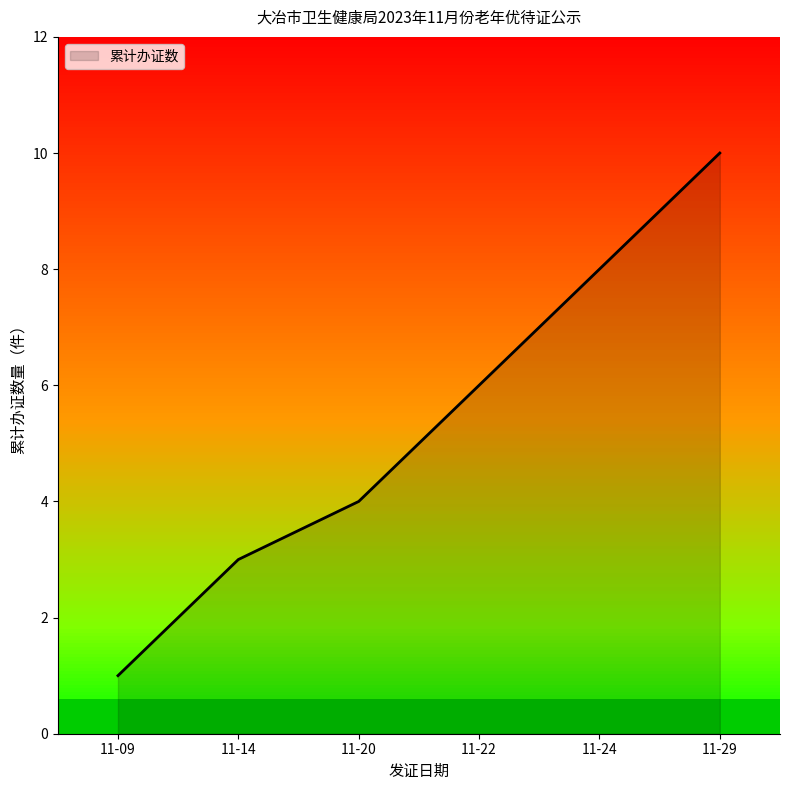

List the labels in order of 累计办证数 value, smallest first.

11-09, 11-14, 11-20, 11-22, 11-24, 11-29